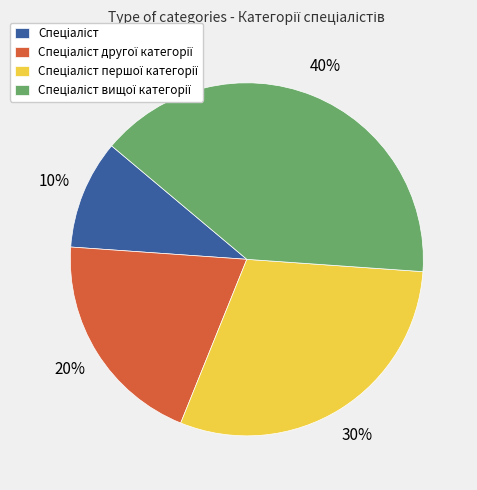

To the nearest percent, what is the average slice percentage?

25%